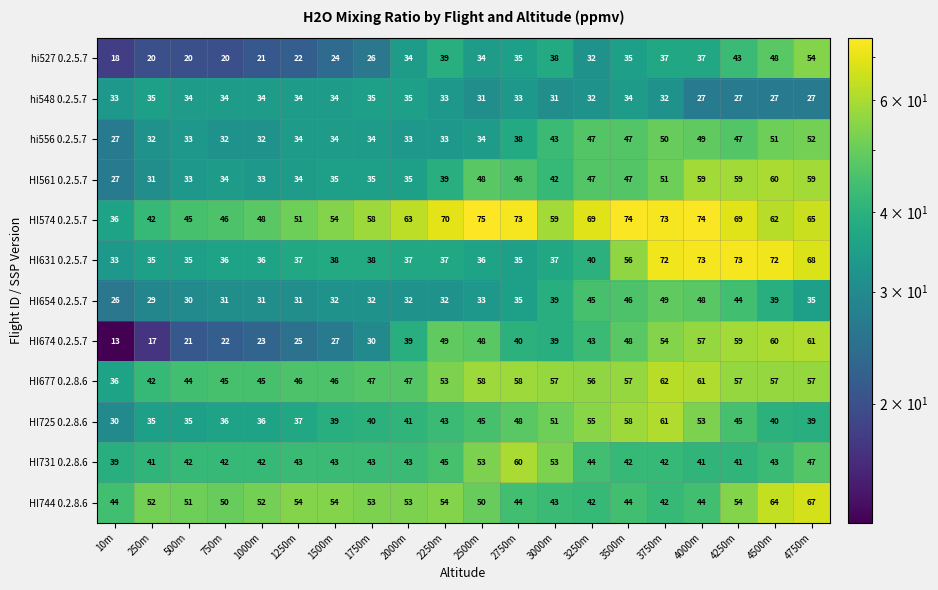

True or false: HI561 0.2.5.7 has a value of 42 at 3000m.

True